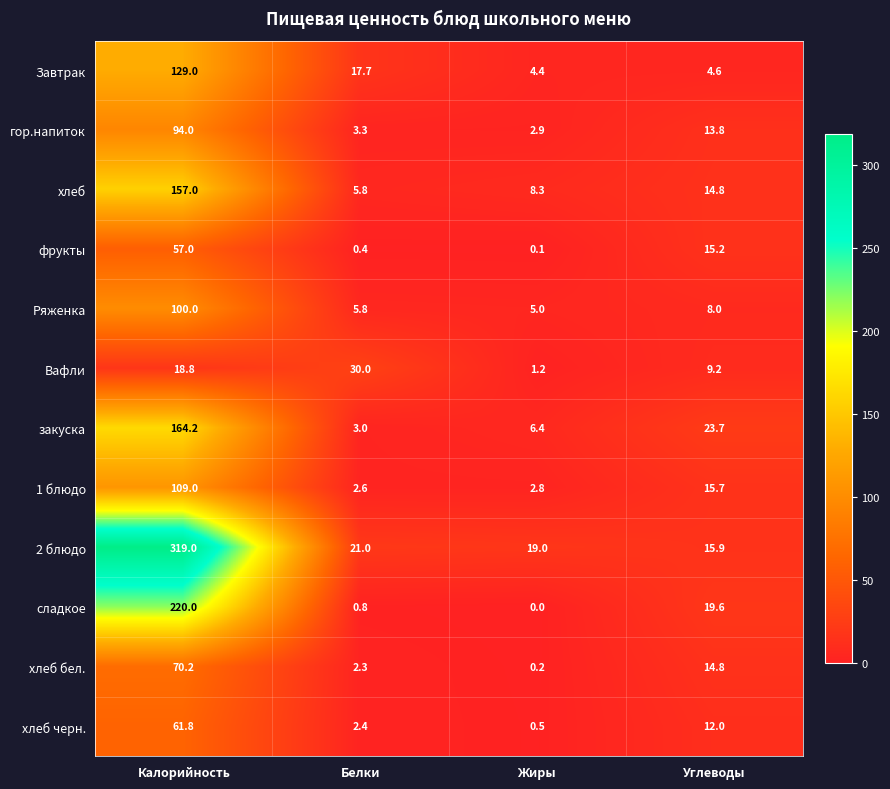

What is the sum of the хлеб черн. values at Жиры and Калорийность?

62.3